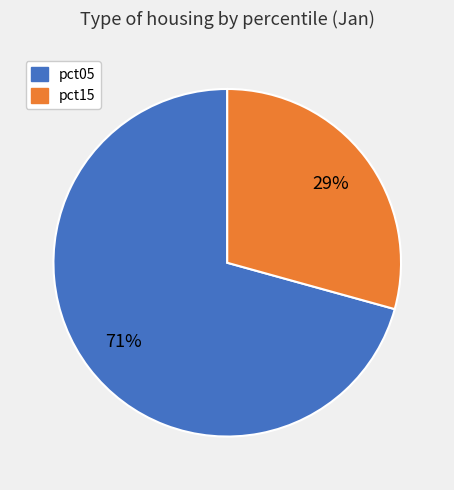

Is there a majority slice in this chart?

Yes